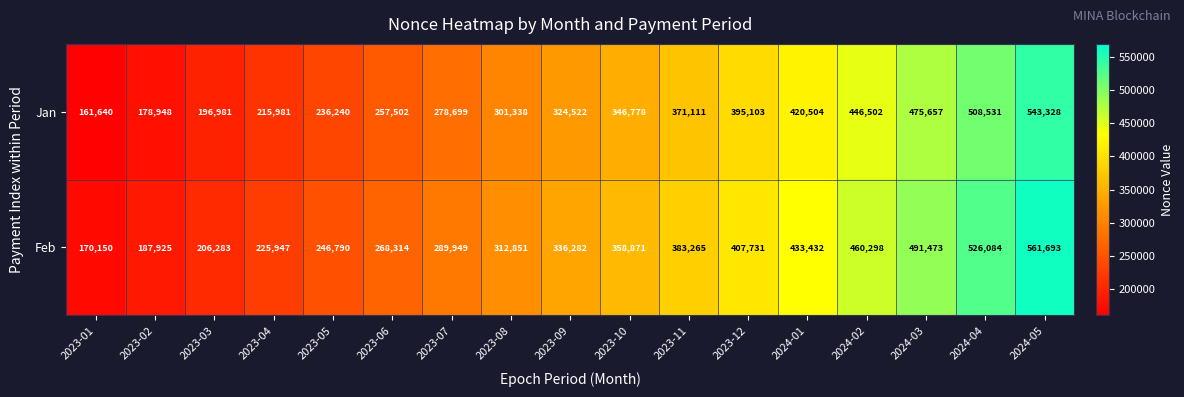

What is the maximum value for Jan?

543328